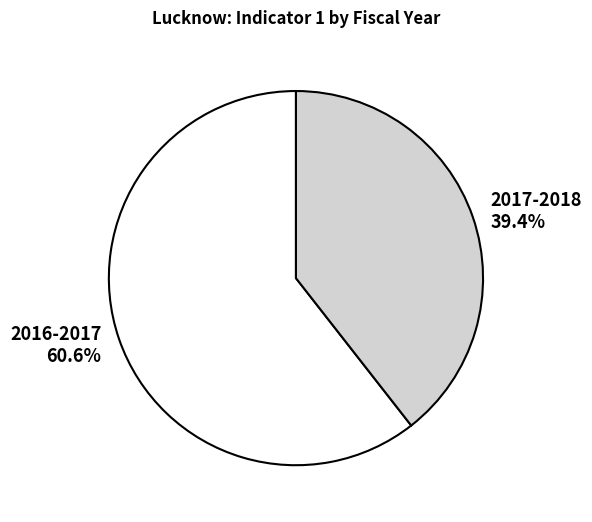

True or false: 2017-2018 accounts for 39% of the total.

True